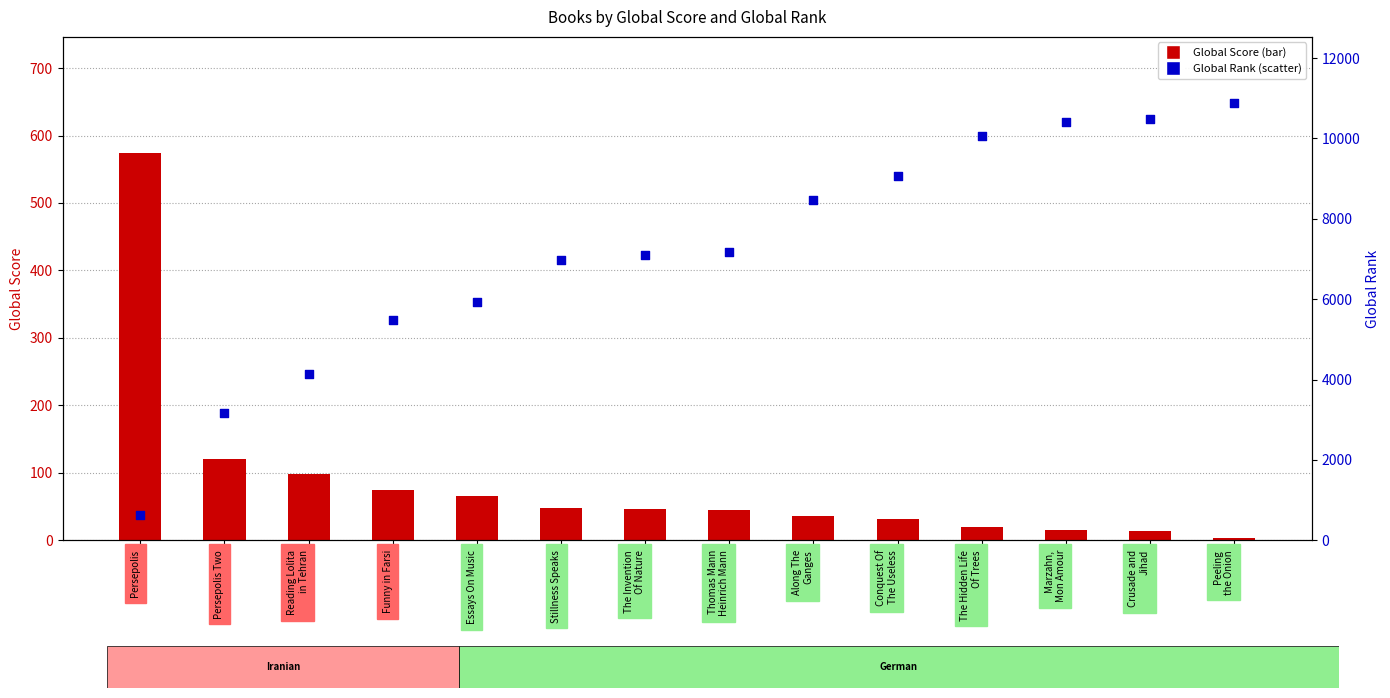

What is the total value across all series at The Hidden Life
Of Trees?

10081